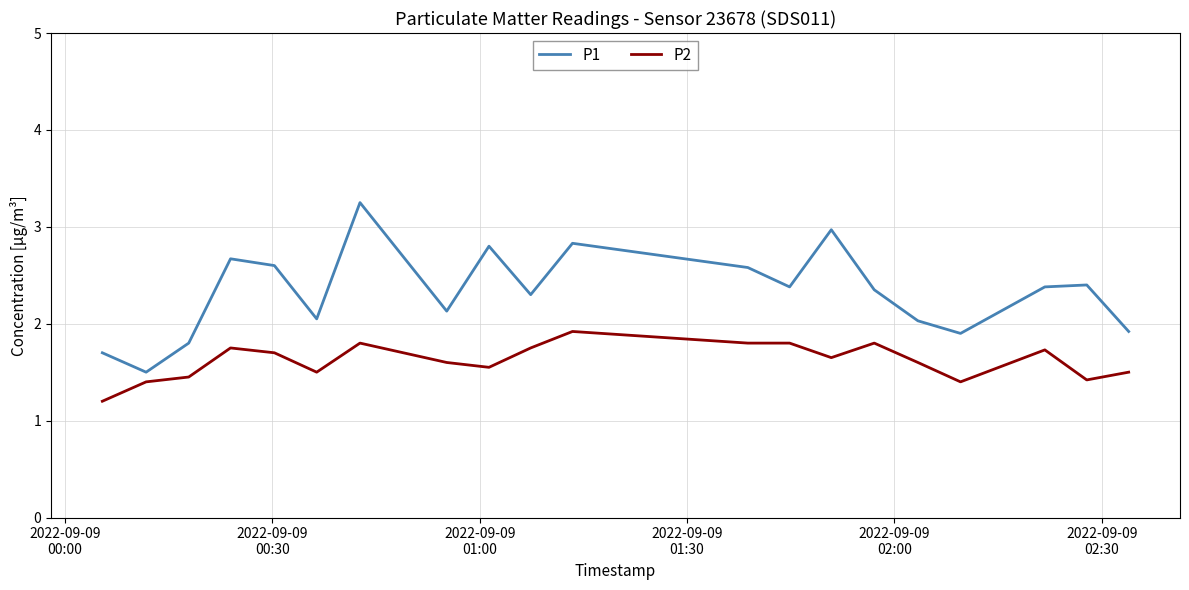

What is the lowest value of the P1 series?

1.5